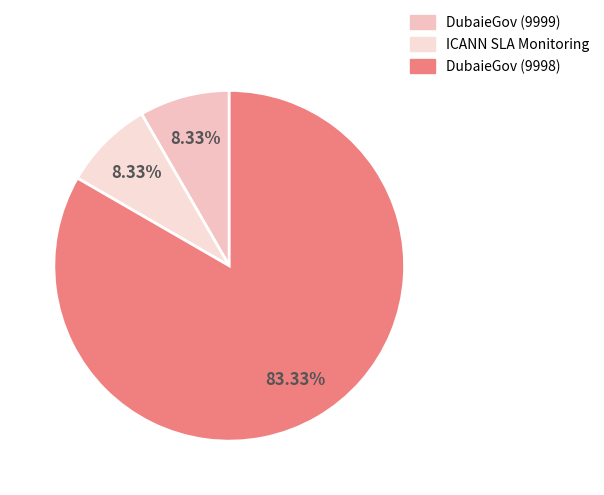

How many slices are in this pie chart?

3